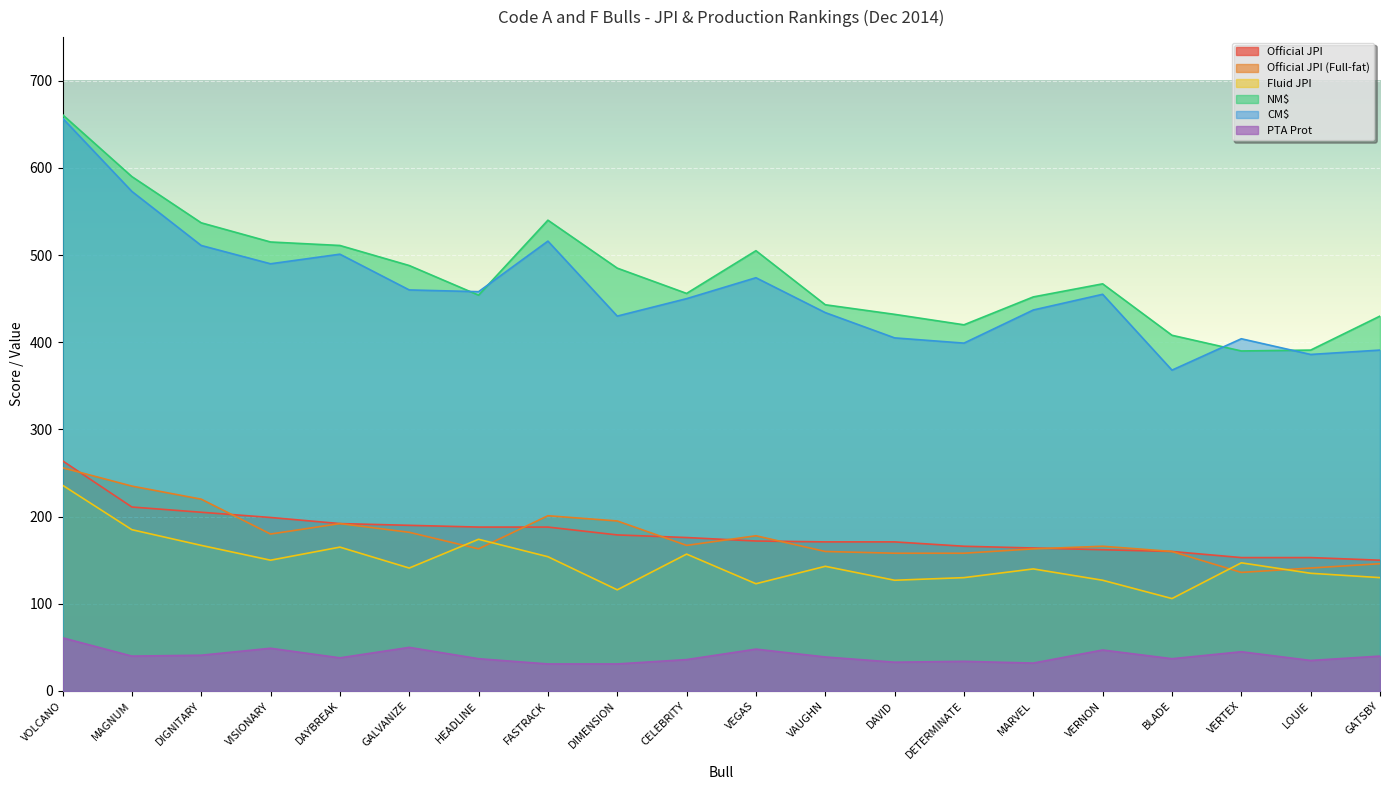

How many lines are shown in the chart?

6